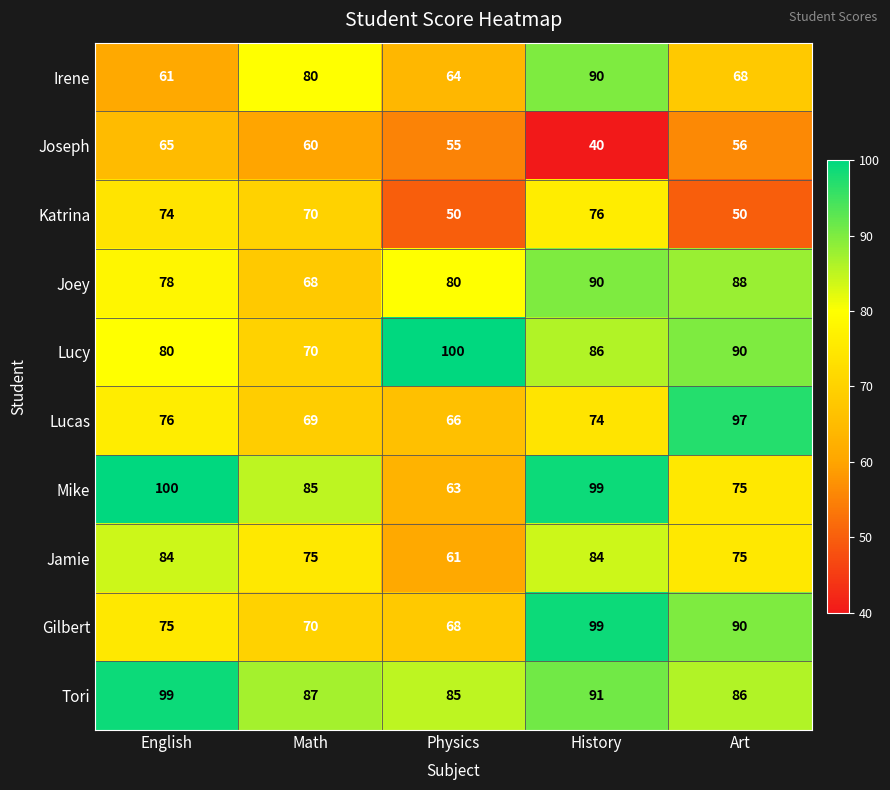

True or false: Irene has a value of 68 at Art.

True